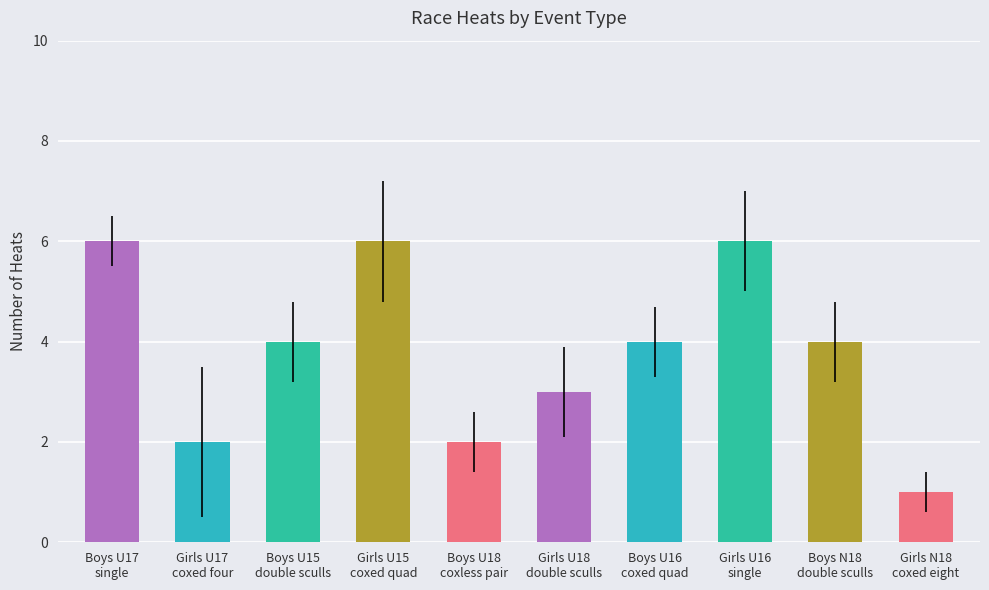

What is the value of the 7th bar from the left?

4